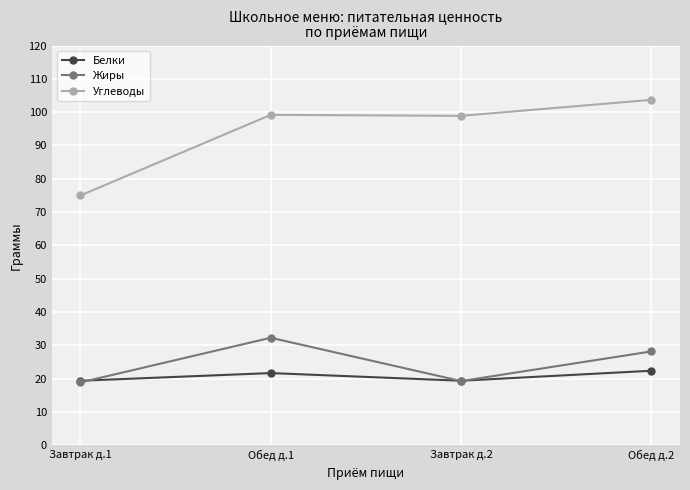

Where is Жиры nearest to the value 25?

Обед д.2